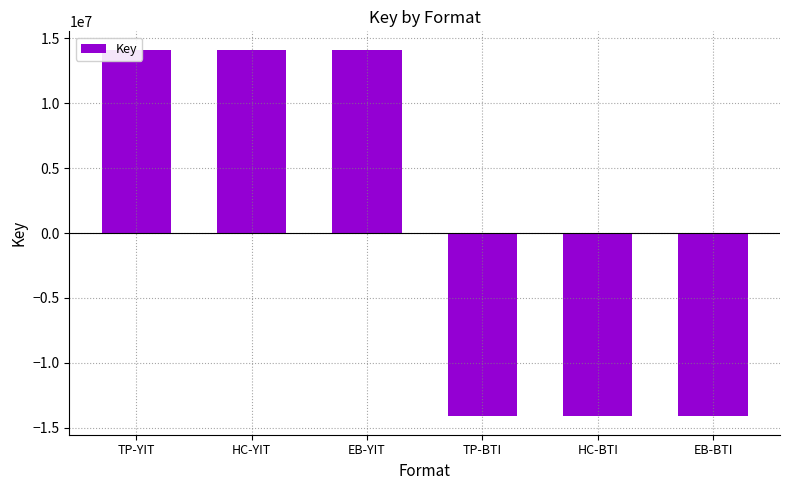

How many negative values are there?

3